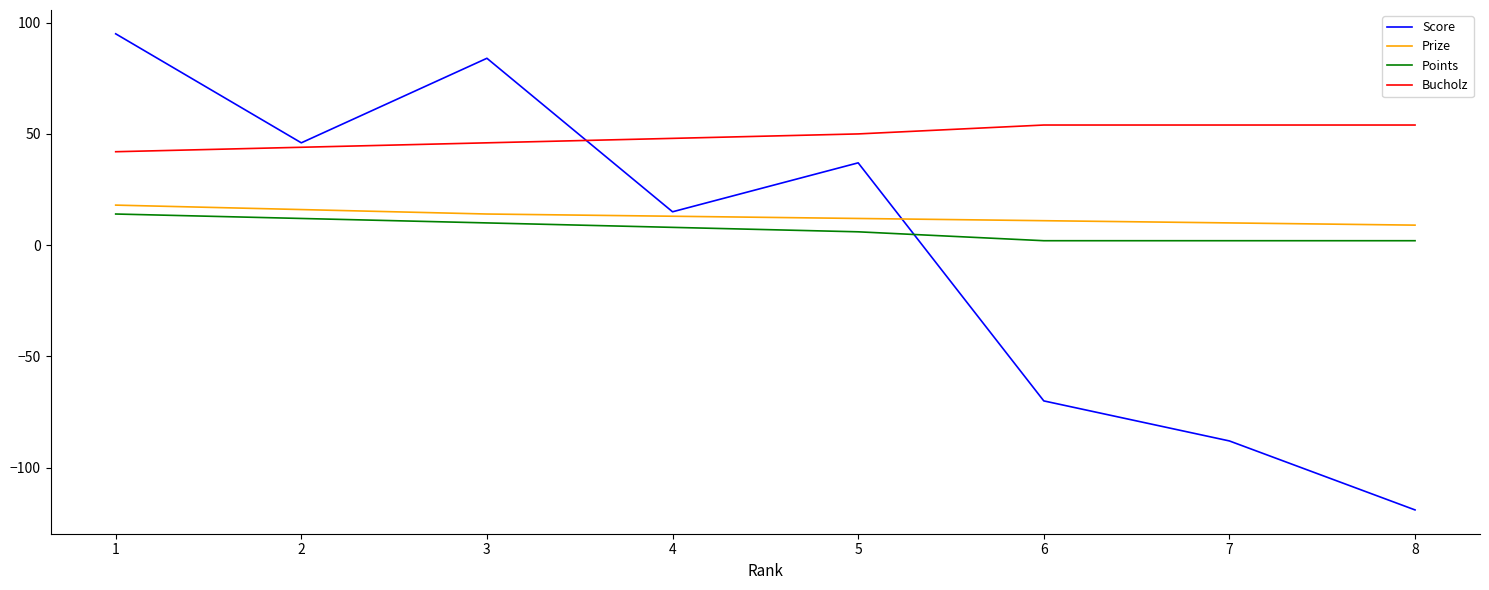

At which label is Score closest to -12?

4